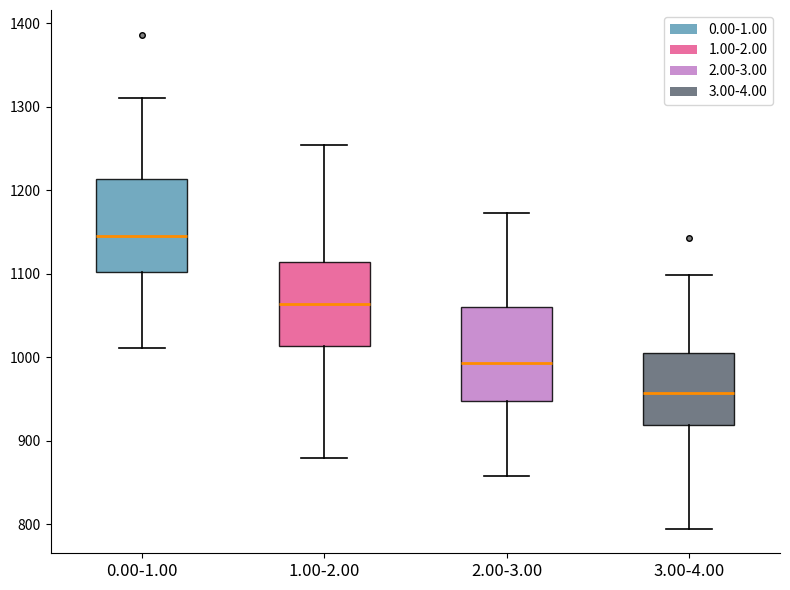

Where does the lower whisker of the box for 2.00-3.00 end on the y-axis? The values are not printed on the chart, so give them approximately, as read against the axis.

860